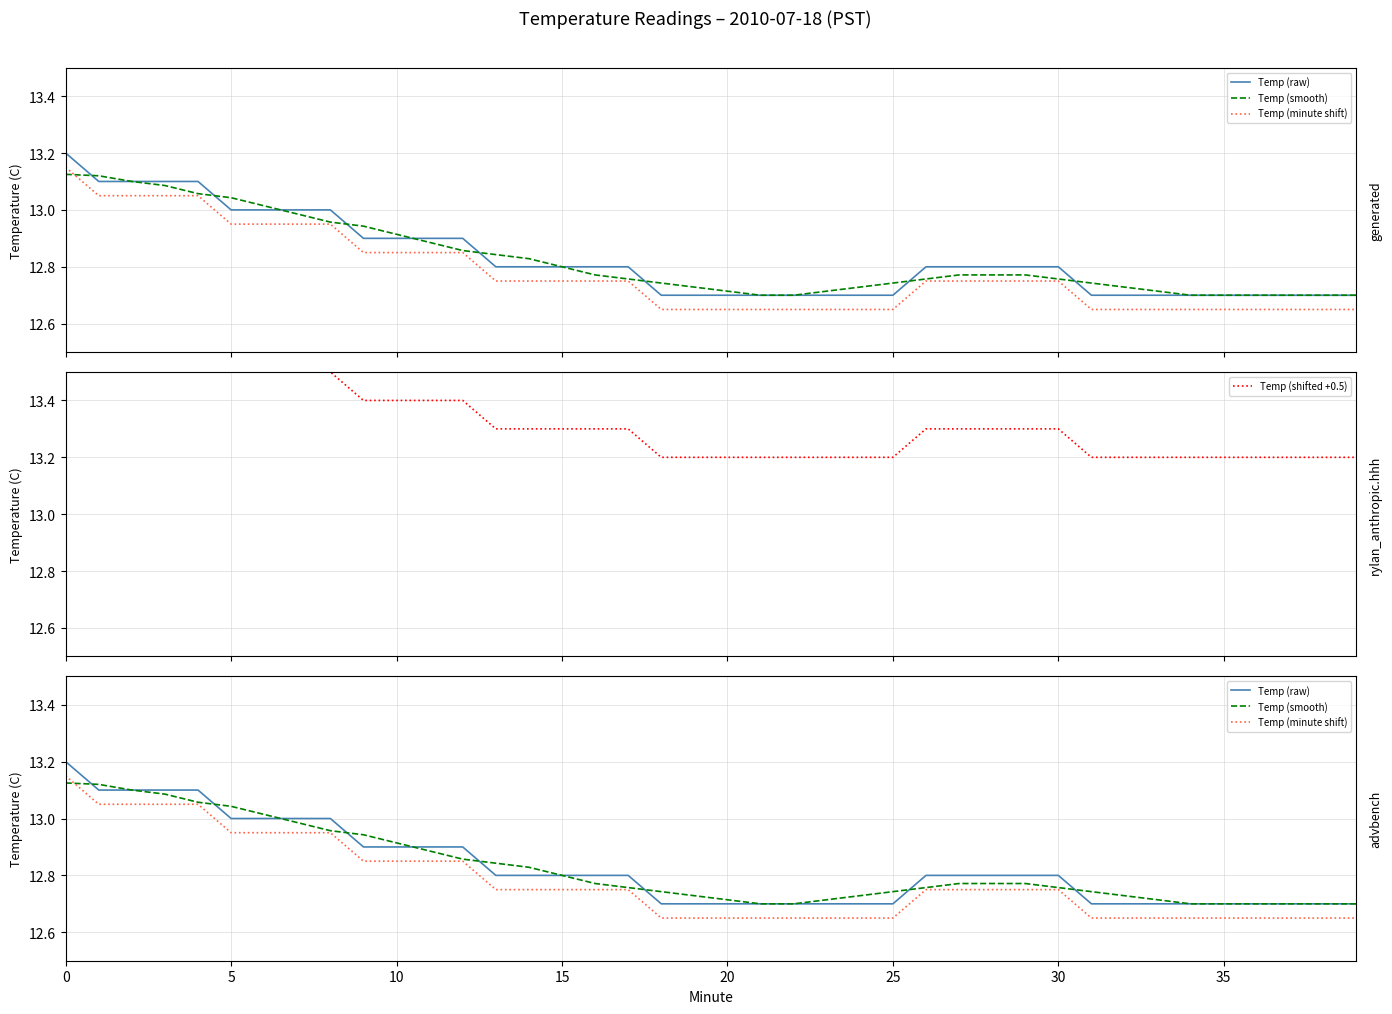

True or false: Temp (minute shift) has more than 1 points higher than both neighbors.

False